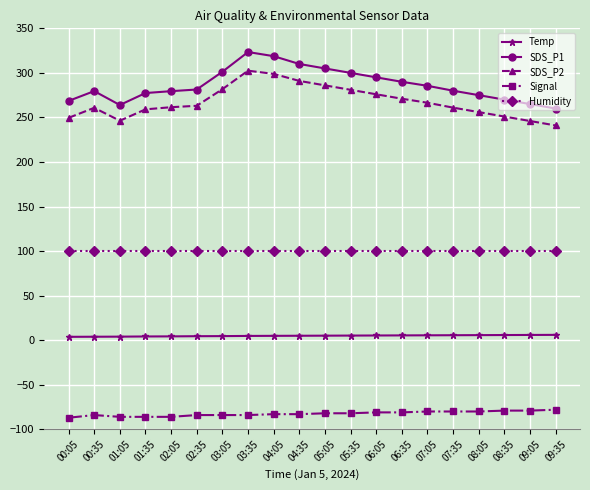

What is the sum of the SDS_P2 values at 07:05 and 02:05?

528.0